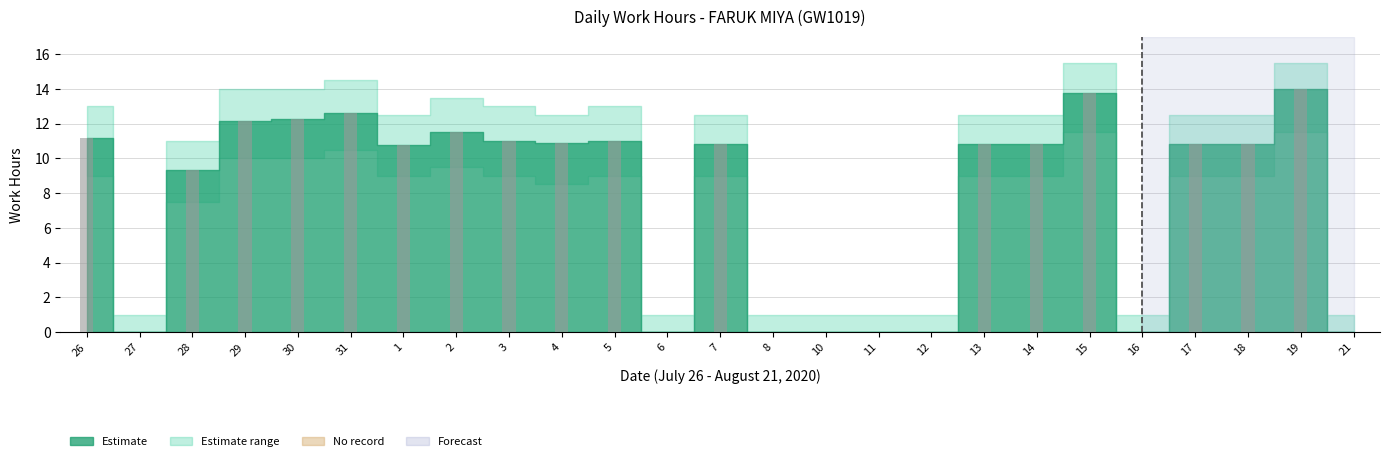

What is the label of the 18th bar from the right?

2